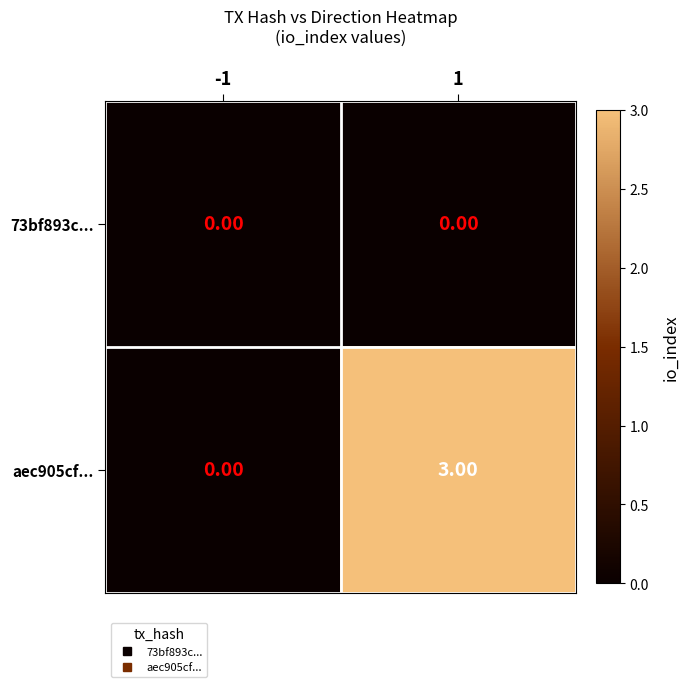

Which series has the largest range (max minus min)?

aec905cf...